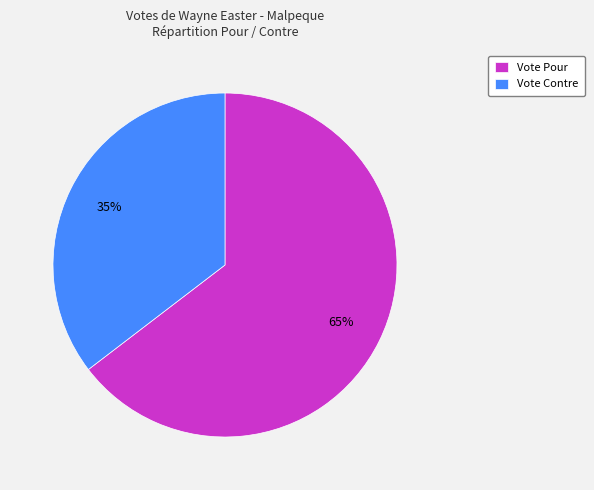

To the nearest percent, what is the average slice percentage?

50%